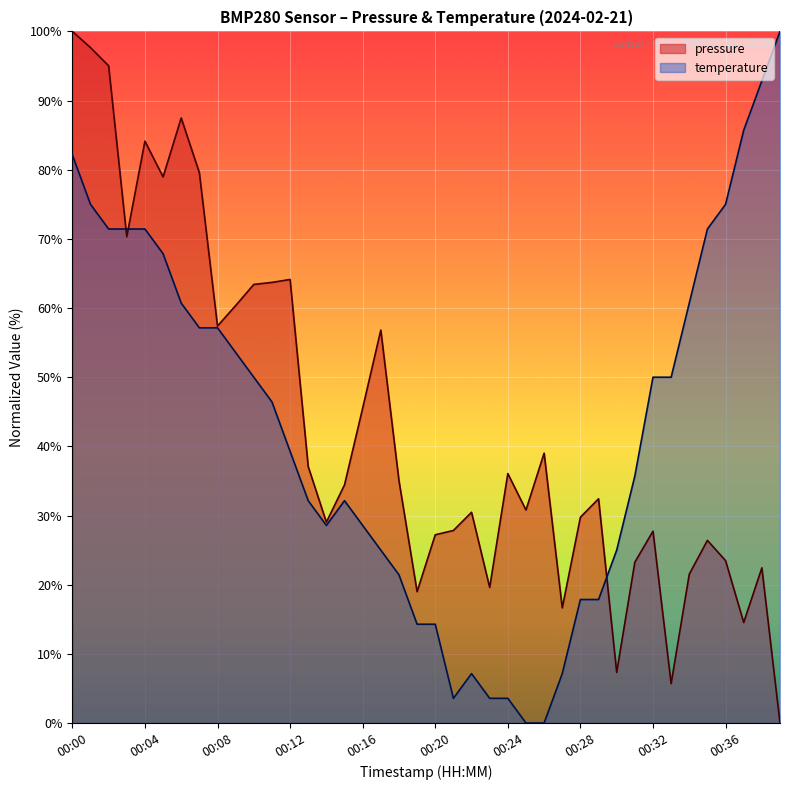

What is the maximum value for temperature?

100.0